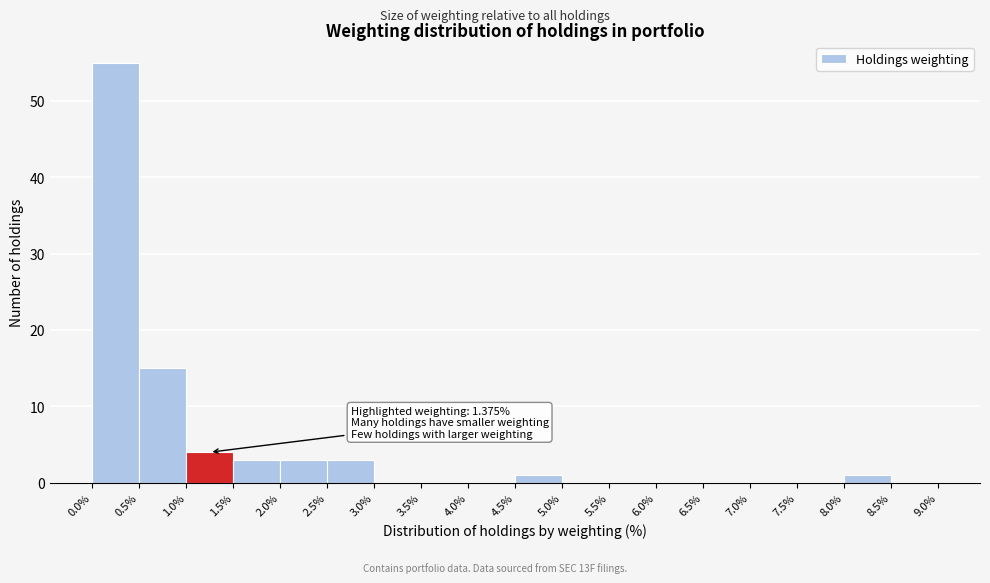

Over which range of the x-axis is the bar tallest?

0.0% to 0.5%